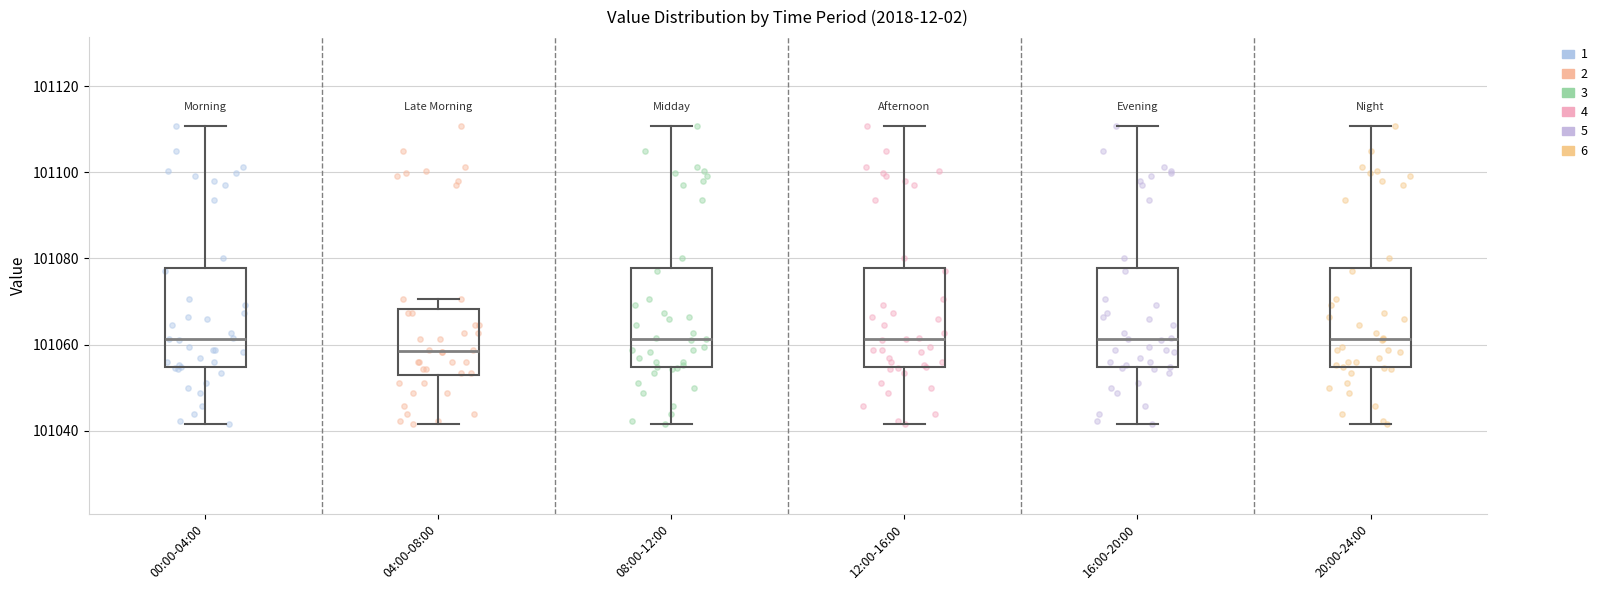

Which box's median line is the lowest?

04:00-08:00